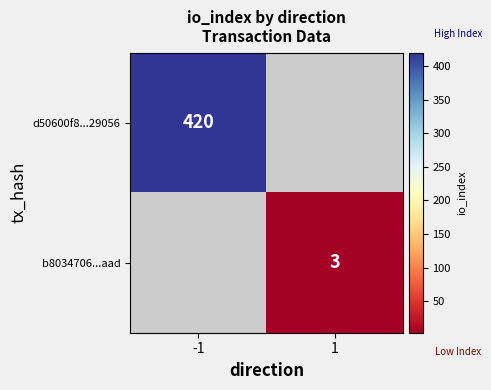

True or false: b8034706...aad has a value of 3 at 1.

True